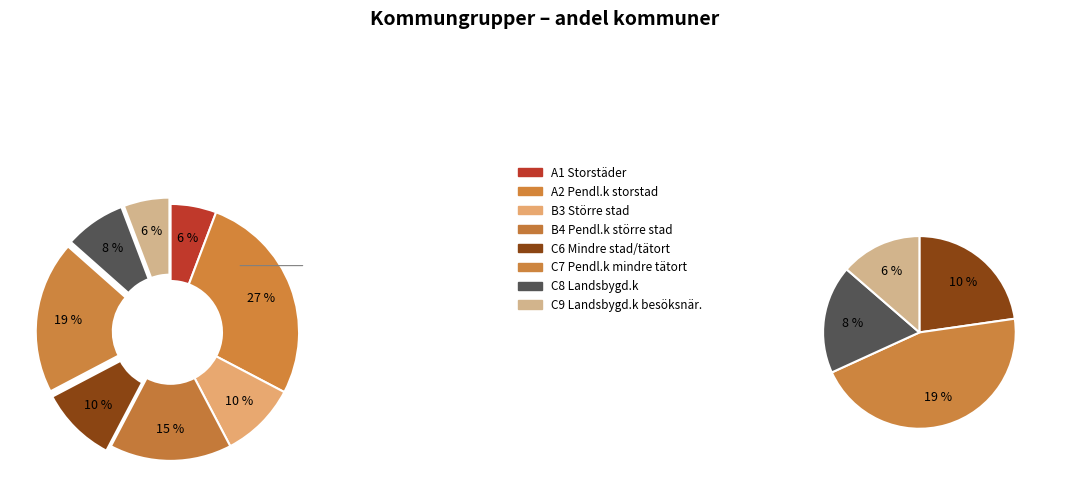

Between B3 Större stad and A2 Pendl.k storstad, which is larger?

A2 Pendl.k storstad